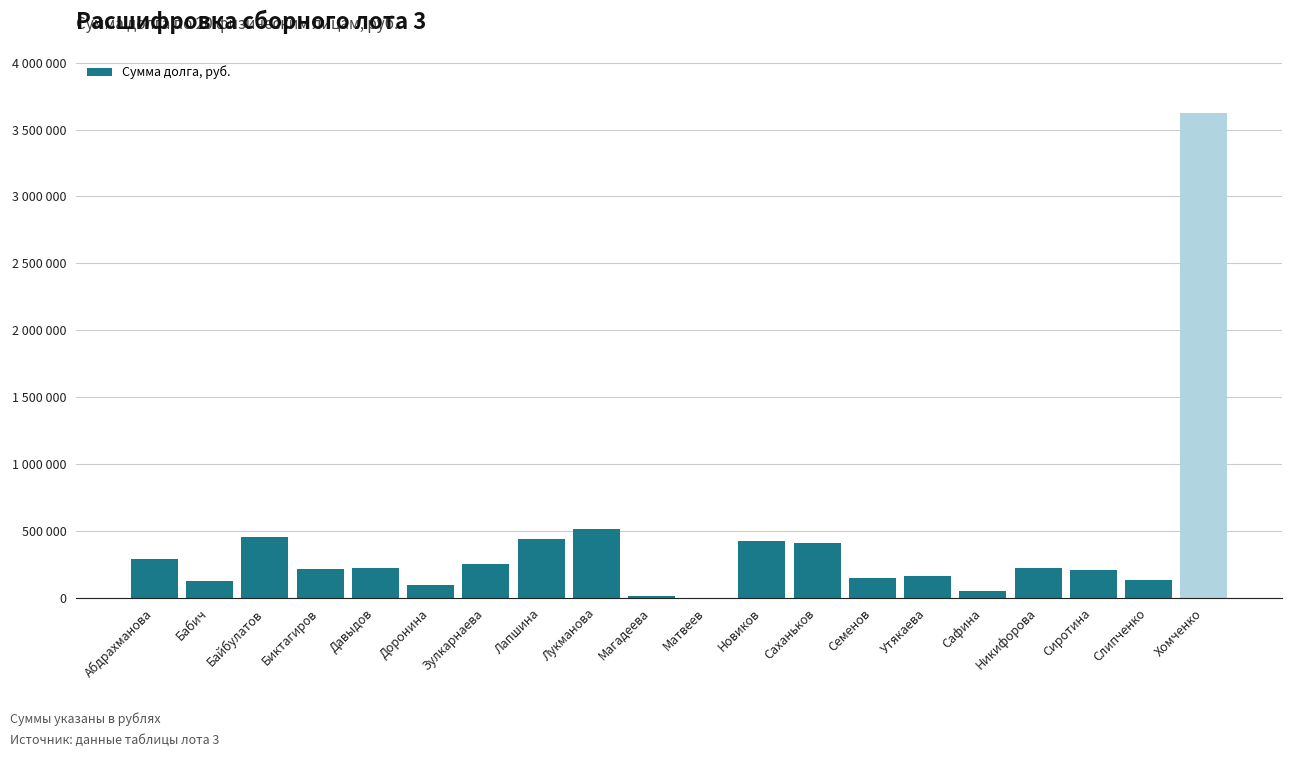

Are the bars horizontal?

No